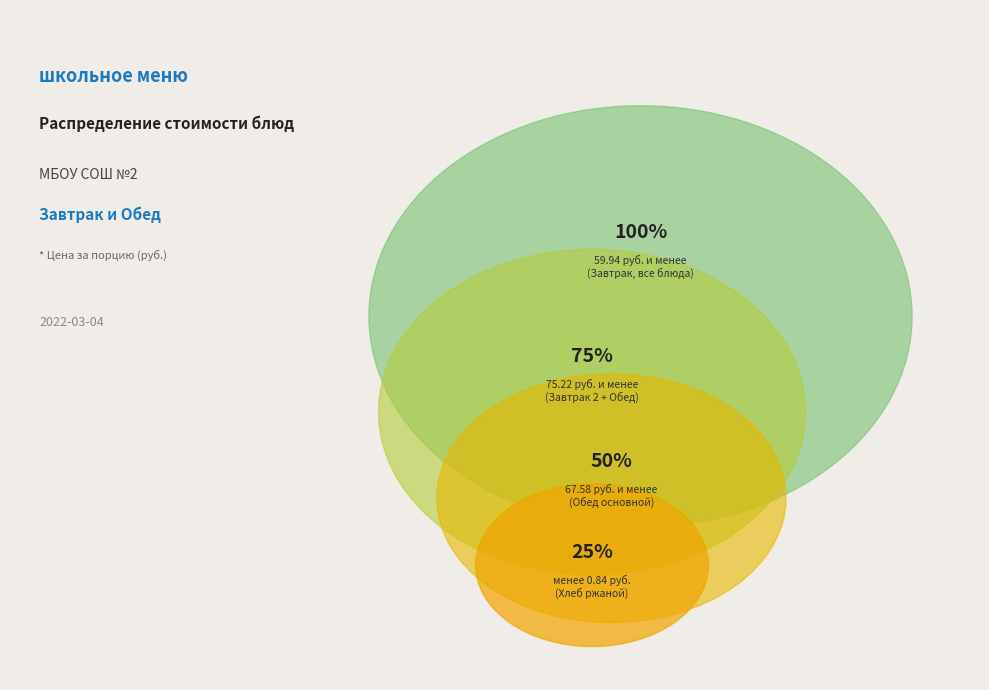

Is it true that кофейный напиток на молоке is 1% of the pie?

False